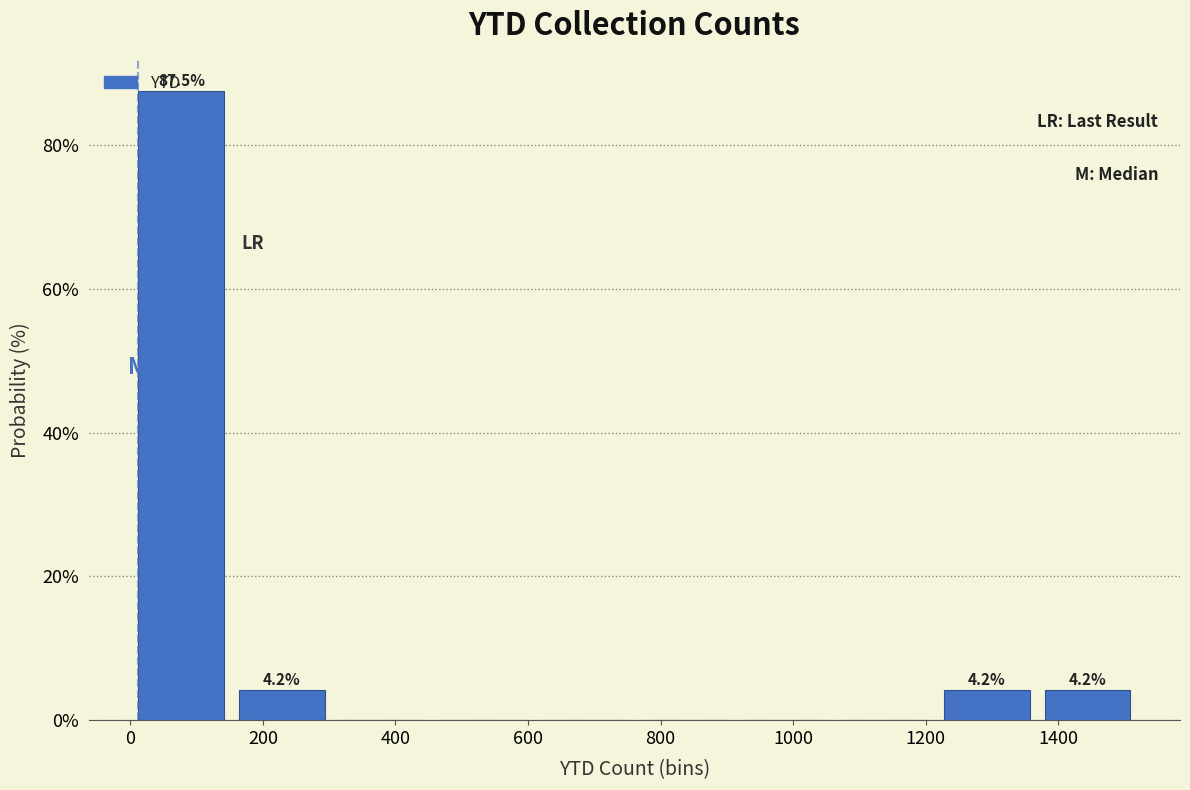

Which range on the x-axis has the tallest bar?

0 to 160